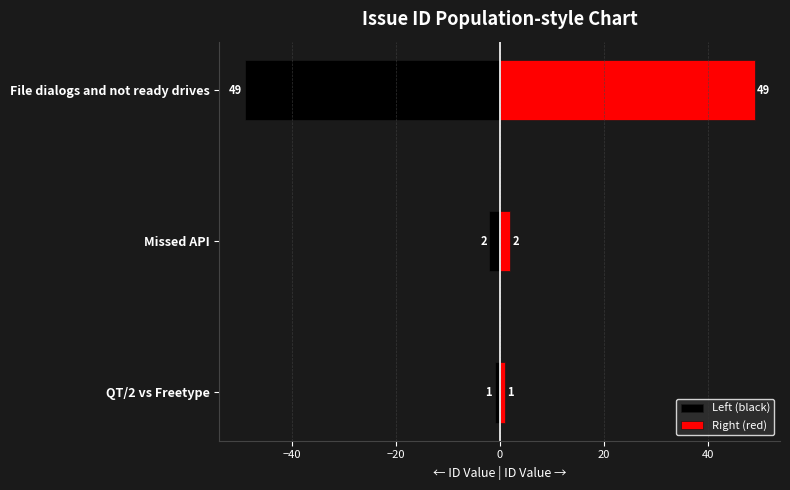

Count the number of data series in this chart.

2